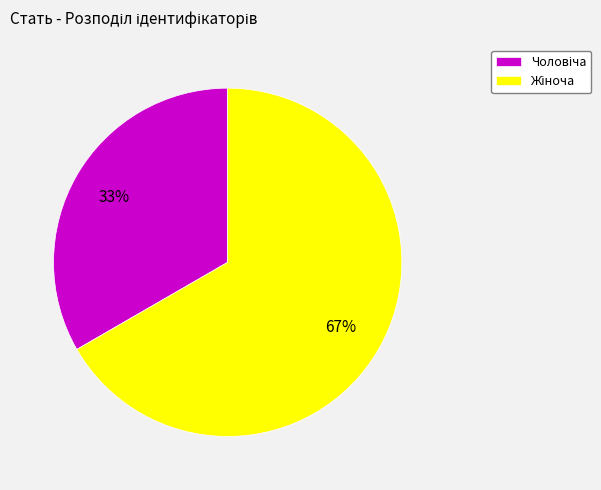

Do Жіноча and Чоловіча together represent more than half of the pie?

Yes